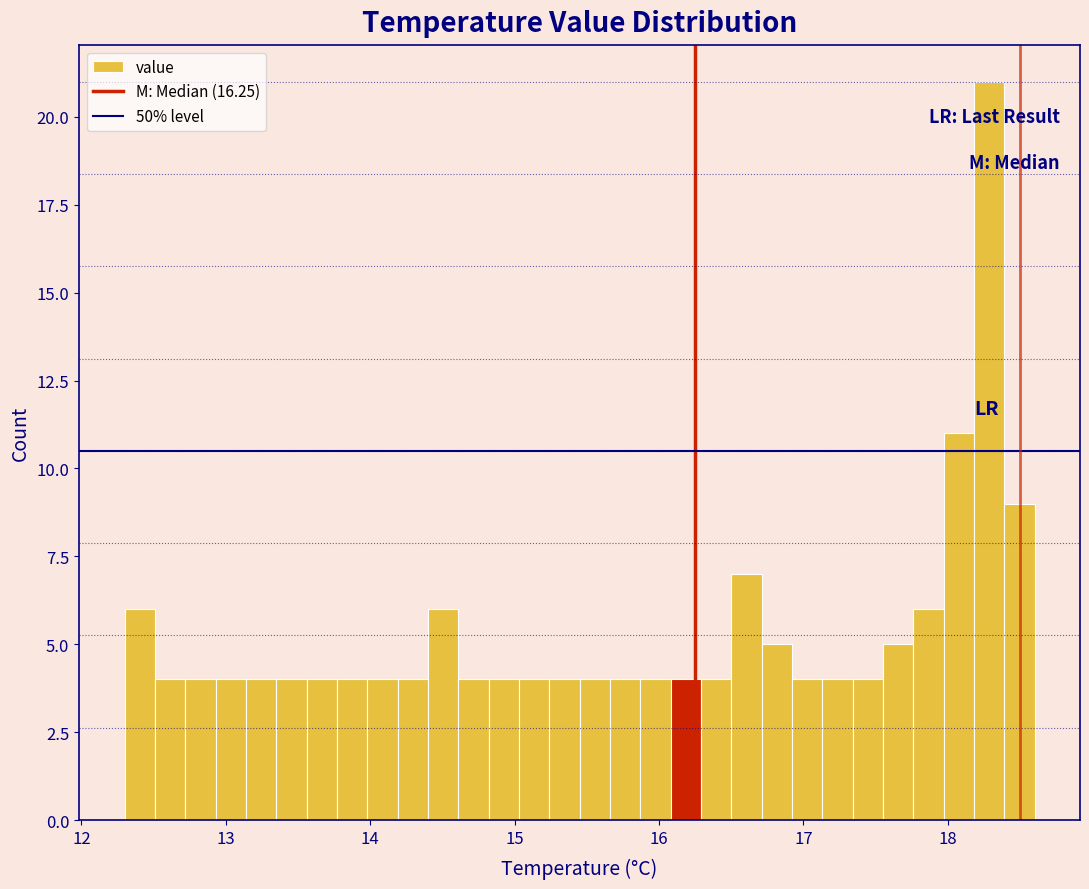

Around what value on the x-axis is the tallest bar? Give the approximate position of its centre, as read against the axis.

18.3